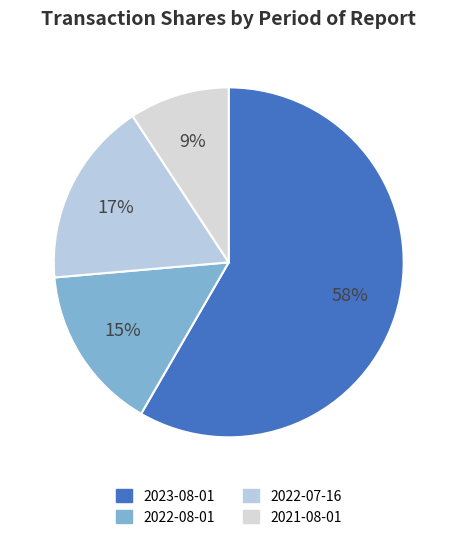

How many slices are in this pie chart?

4